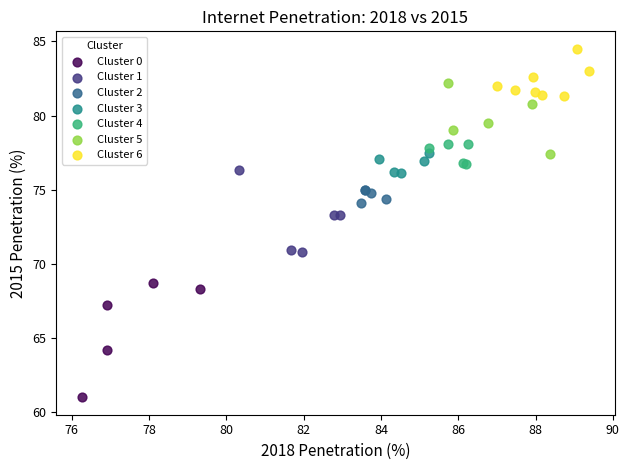

Which series contains the lowest Y value?

Cluster 0